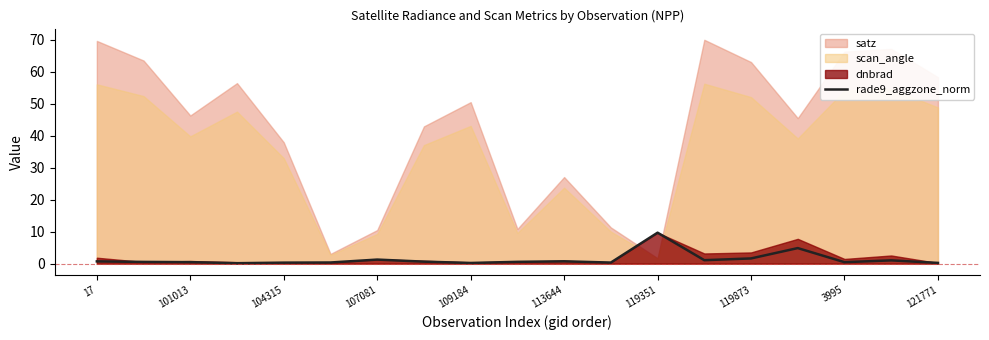

Is it true that the value at 113644 is 0.5?

False